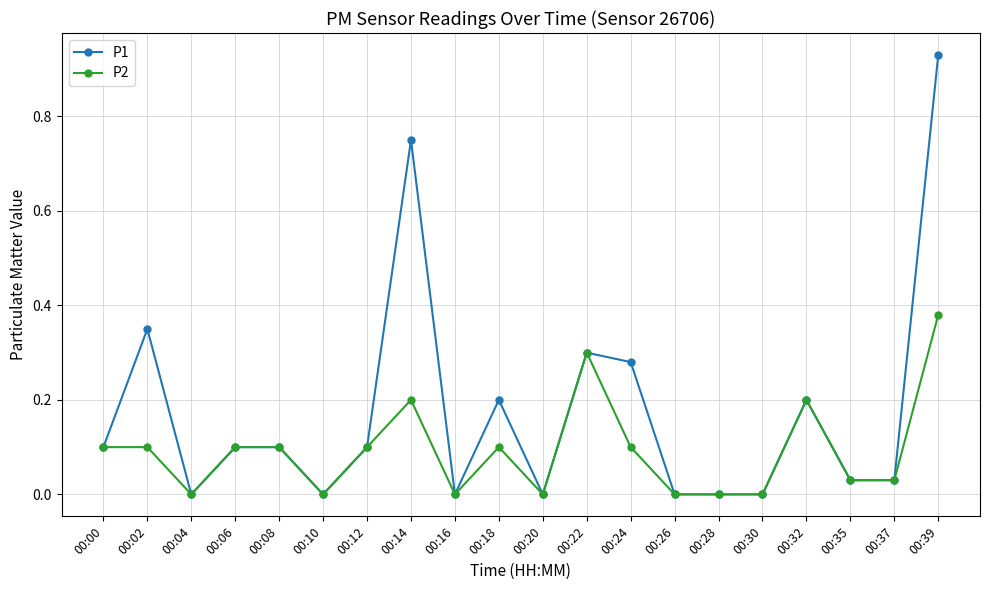

What is the sum of all P1 values?

3.5